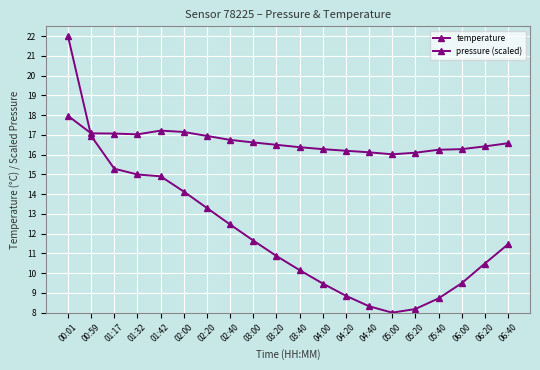

True or false: pressure (scaled) and temperature cross at least once.

True